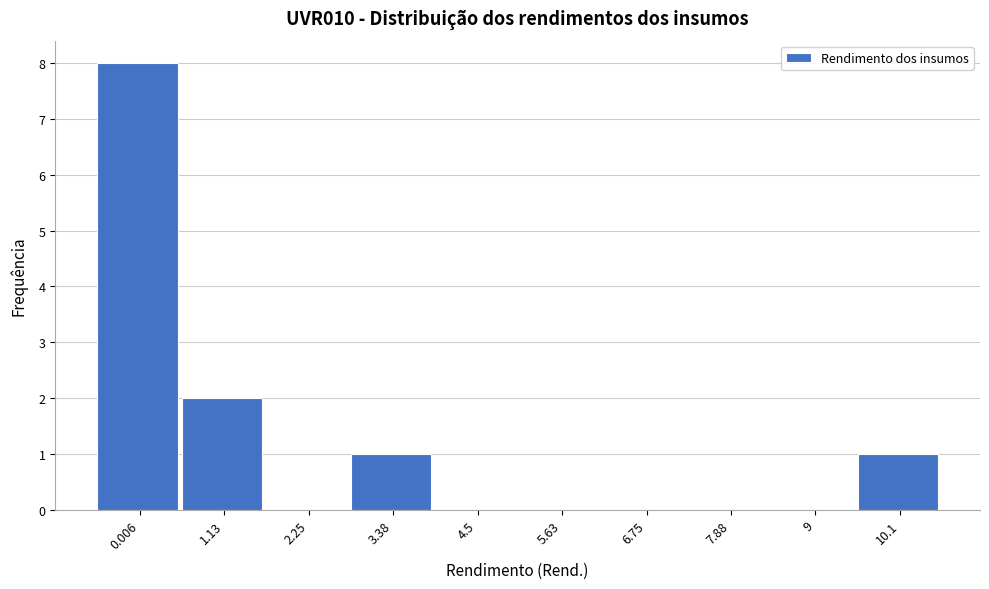

Reading left to right, what are all the values shown in this chart?

0.006=8	1.13=2	2.25=0	3.38=1	4.5=0	5.63=0	6.75=0	7.88=0	9=0	10.1=1